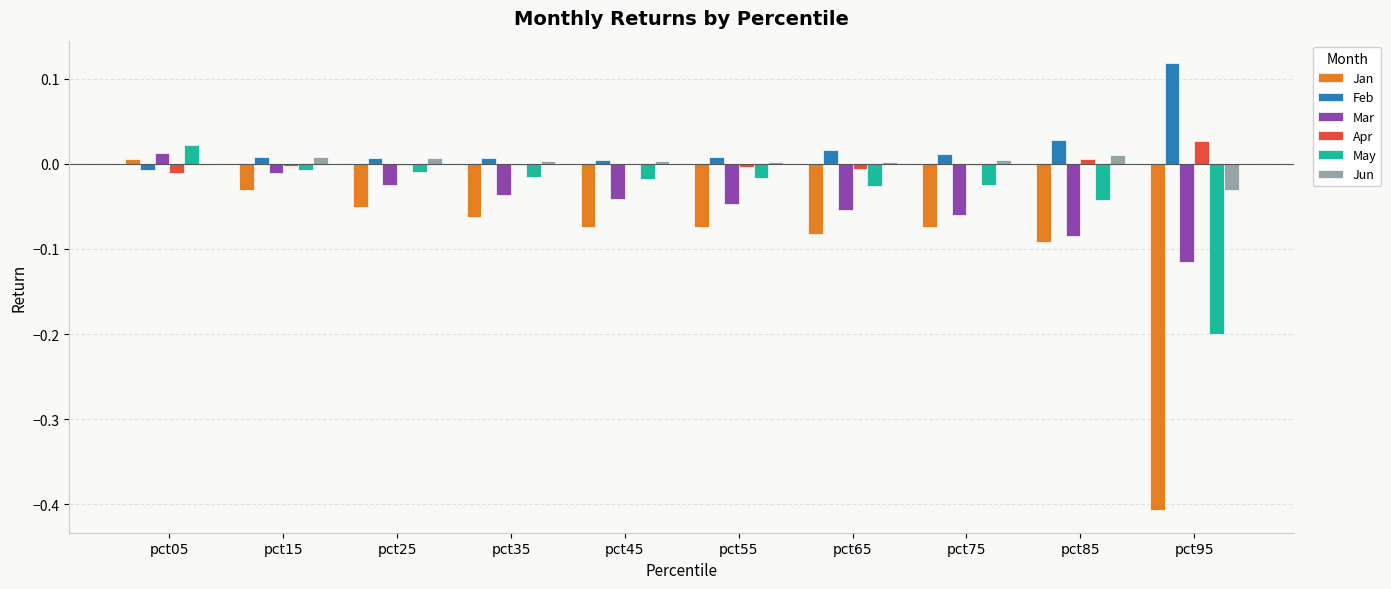

At which category does the chart reach its peak across all series?

pct95